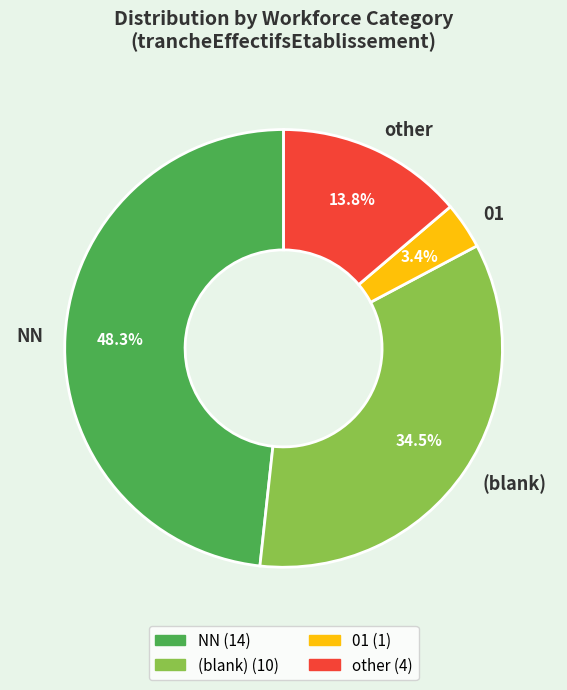

To the nearest percent, what portion does NN represent?

48%